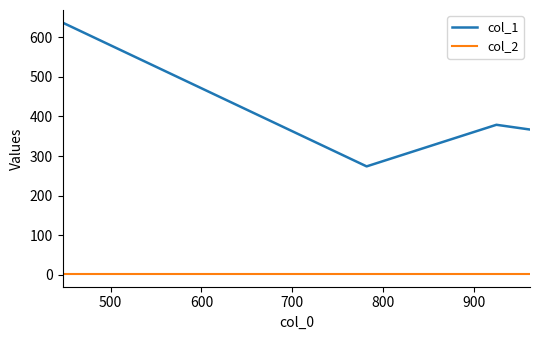

Which series has the largest total across all categories?

col_1